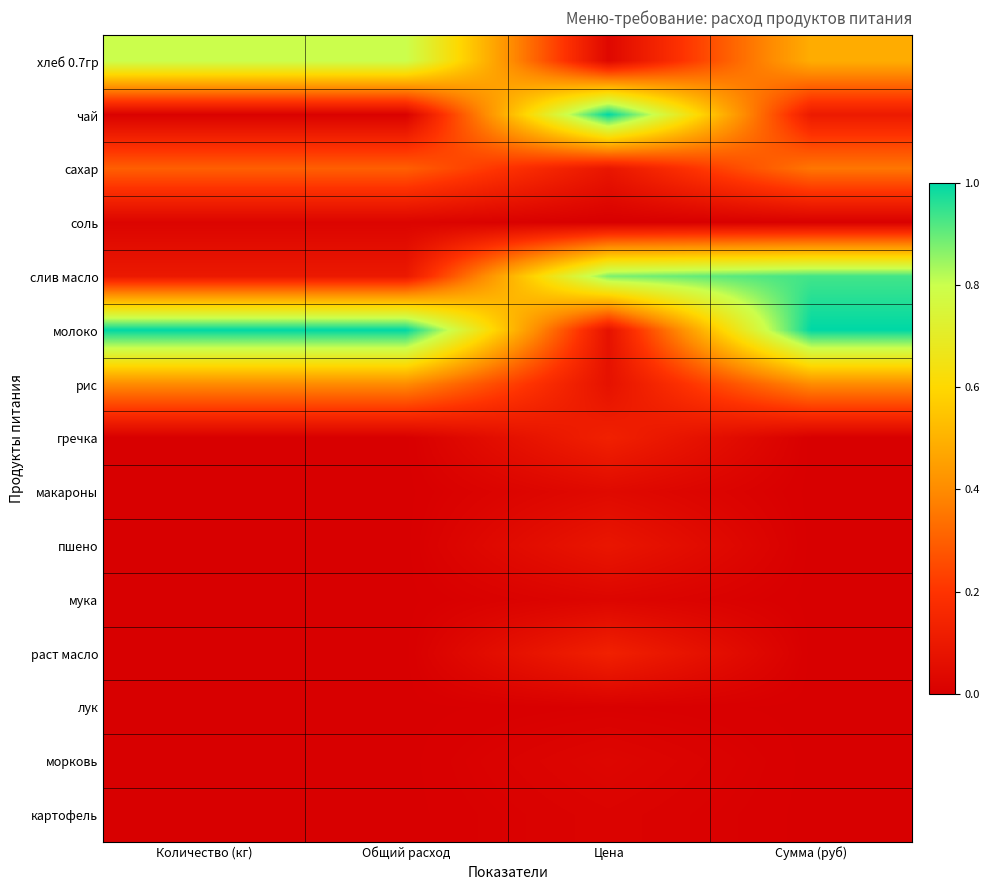

Reading left to right, extract all data points from this chart.

хлеб 0.7гр: Количество (кг)=0.8	Общий расход=0.8	Цена=0.0	Сумма (руб)=0.5
чай: Количество (кг)=0.0	Общий расход=0.0	Цена=1.0	Сумма (руб)=0.1
сахар: Количество (кг)=0.3	Общий расход=0.3	Цена=0.1	Сумма (руб)=0.4
соль: Количество (кг)=0.0	Общий расход=0.0	Цена=0.0	Сумма (руб)=0.0
слив масло: Количество (кг)=0.1	Общий расход=0.1	Цена=0.9	Сумма (руб)=0.9
молоко: Количество (кг)=1.0	Общий расход=1.0	Цена=0.1	Сумма (руб)=1.0
рис: Количество (кг)=0.4	Общий расход=0.4	Цена=0.1	Сумма (руб)=0.4
гречка: Количество (кг)=0.0	Общий расход=0.0	Цена=0.1	Сумма (руб)=0.0
макароны: Количество (кг)=0.0	Общий расход=0.0	Цена=0.0	Сумма (руб)=0.0
пшено: Количество (кг)=0.0	Общий расход=0.0	Цена=0.1	Сумма (руб)=0.0
мука: Количество (кг)=0.0	Общий расход=0.0	Цена=0.0	Сумма (руб)=0.0
раст масло: Количество (кг)=0.0	Общий расход=0.0	Цена=0.1	Сумма (руб)=0.0
лук: Количество (кг)=0.0	Общий расход=0.0	Цена=0.0	Сумма (руб)=0.0
морковь: Количество (кг)=0.0	Общий расход=0.0	Цена=0.0	Сумма (руб)=0.0
картофель: Количество (кг)=0.0	Общий расход=0.0	Цена=0.0	Сумма (руб)=0.0